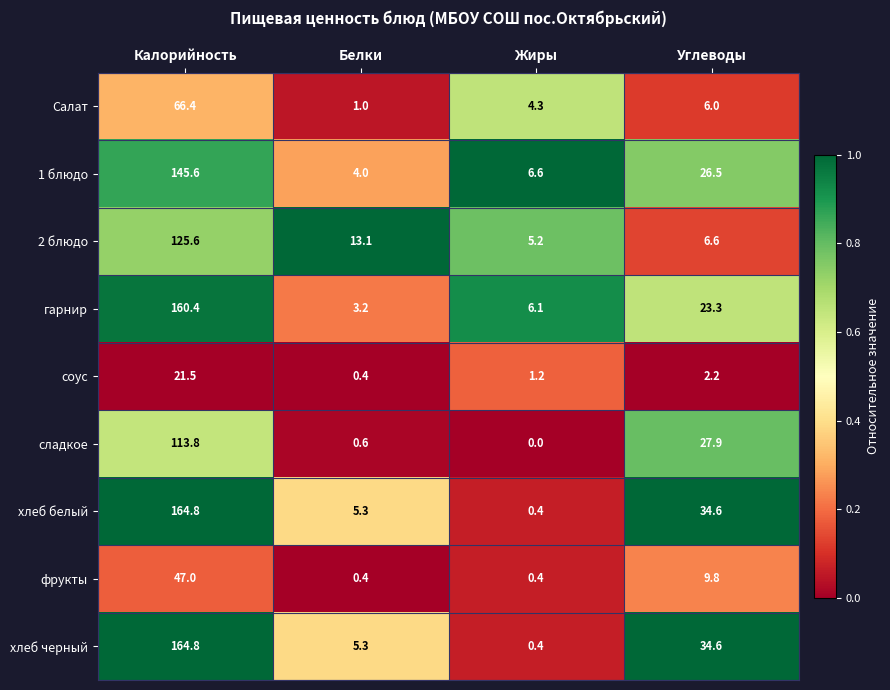

What is the total value across all series at Калорийность?

1009.9